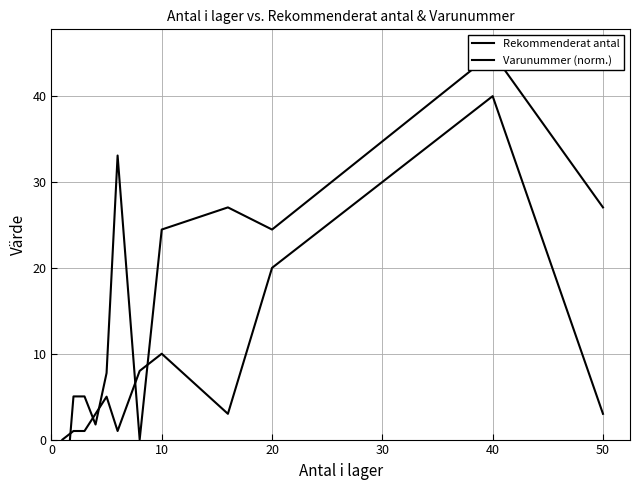

What is the spread (max minus min) of values at 0?

10.6